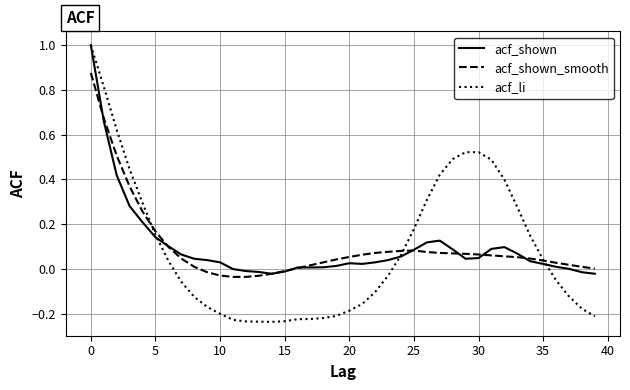

Which series has the largest range (max minus min)?

acf_li